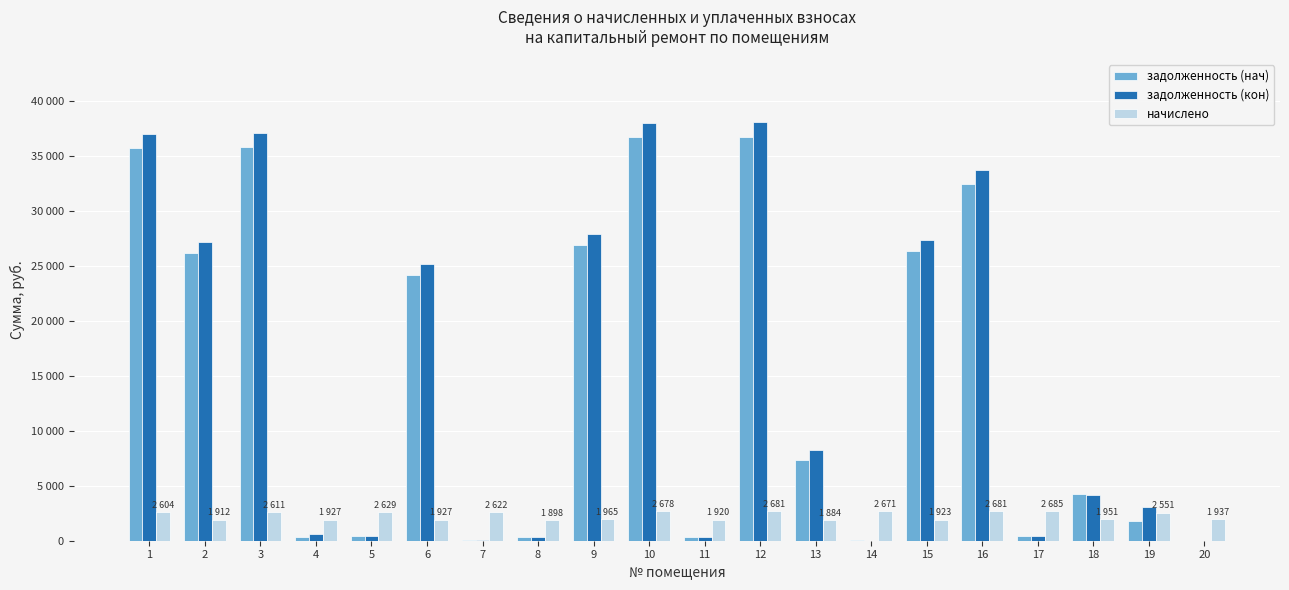

Does the chart contain stacked bars?

No